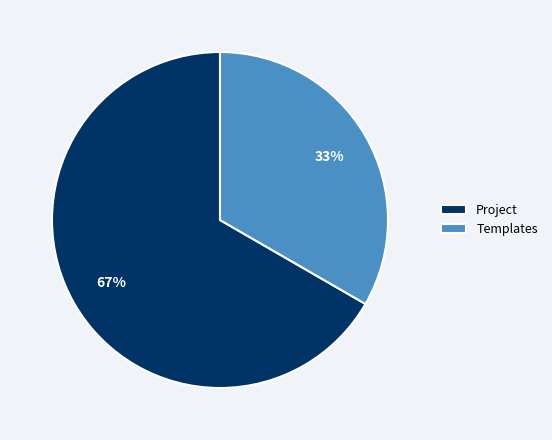

Does Templates represent more than half of the total?

No